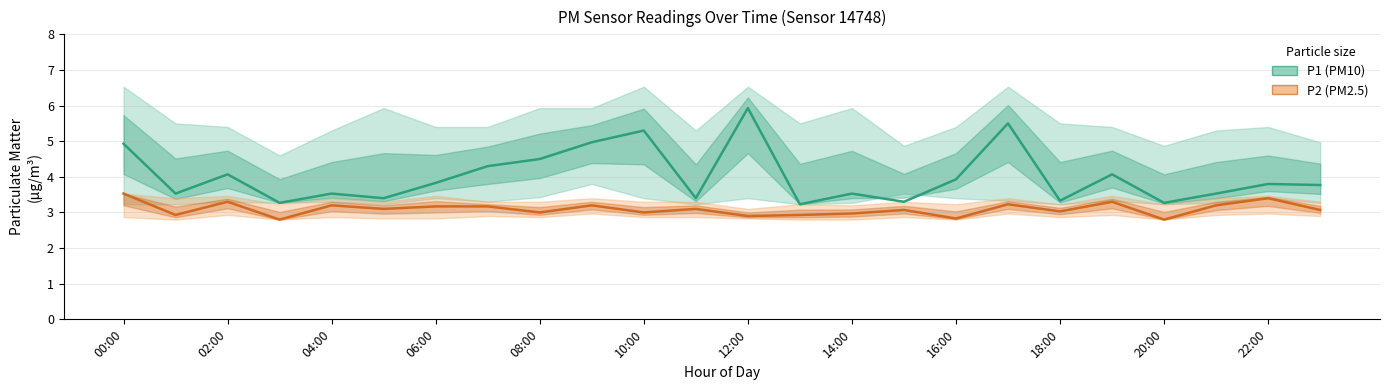

What is the total value across all series at 13?

6.2